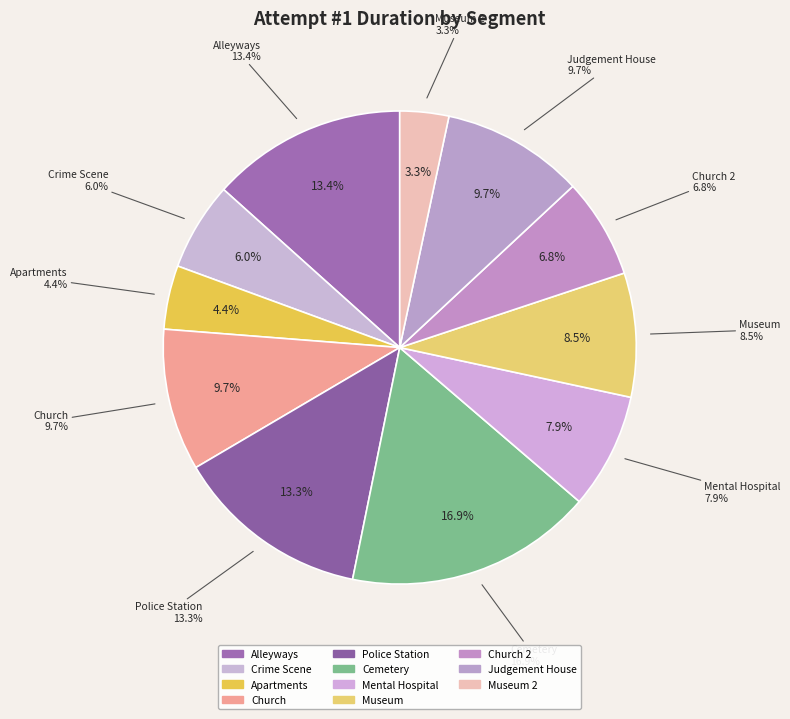

How many slices are in this pie chart?

11